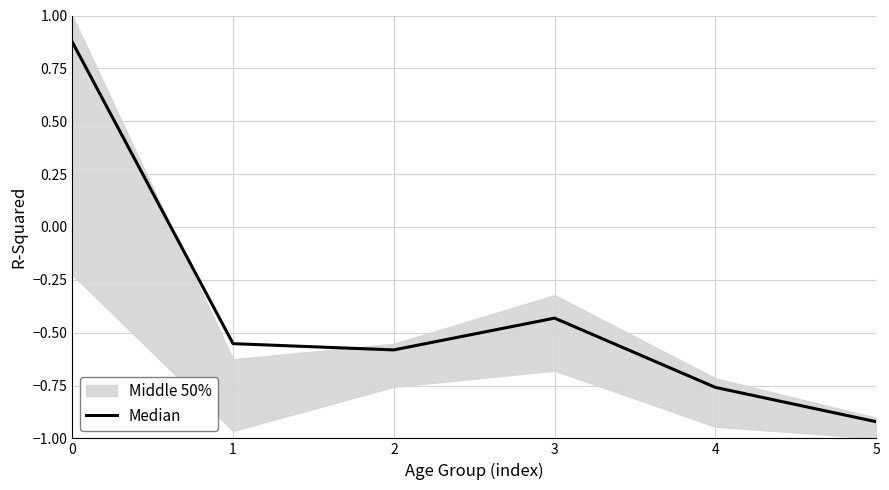

How many negative values are there?

5